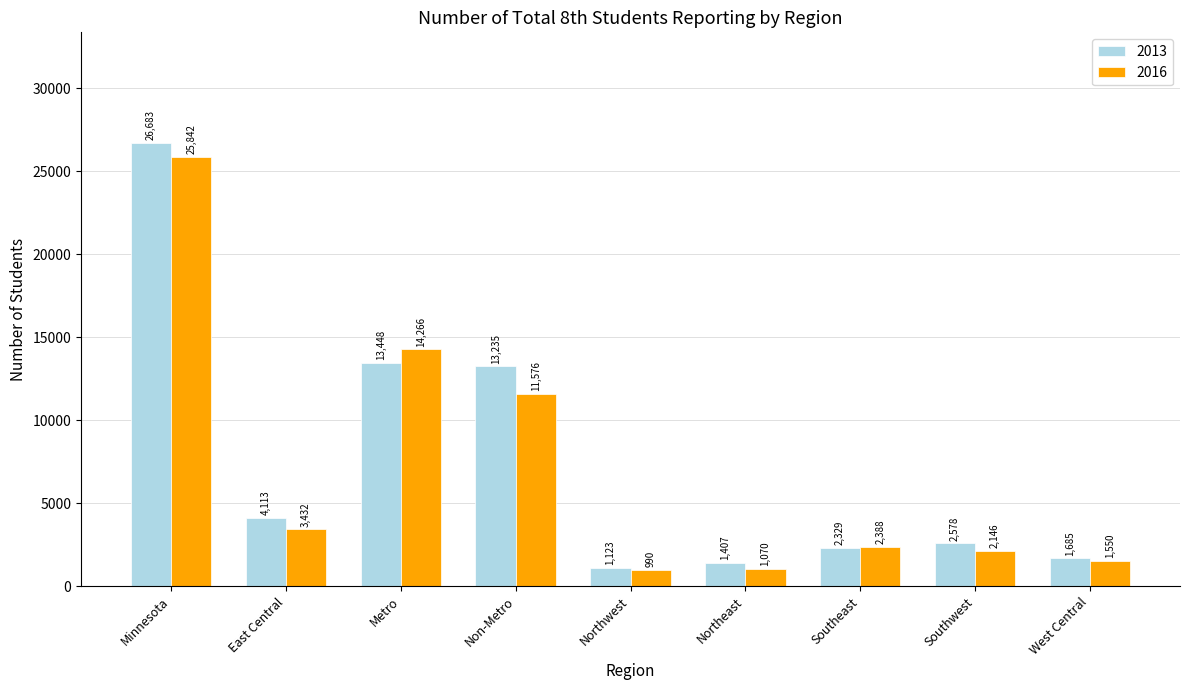

Is it true that 2016 equals 1070 at Northeast?

True